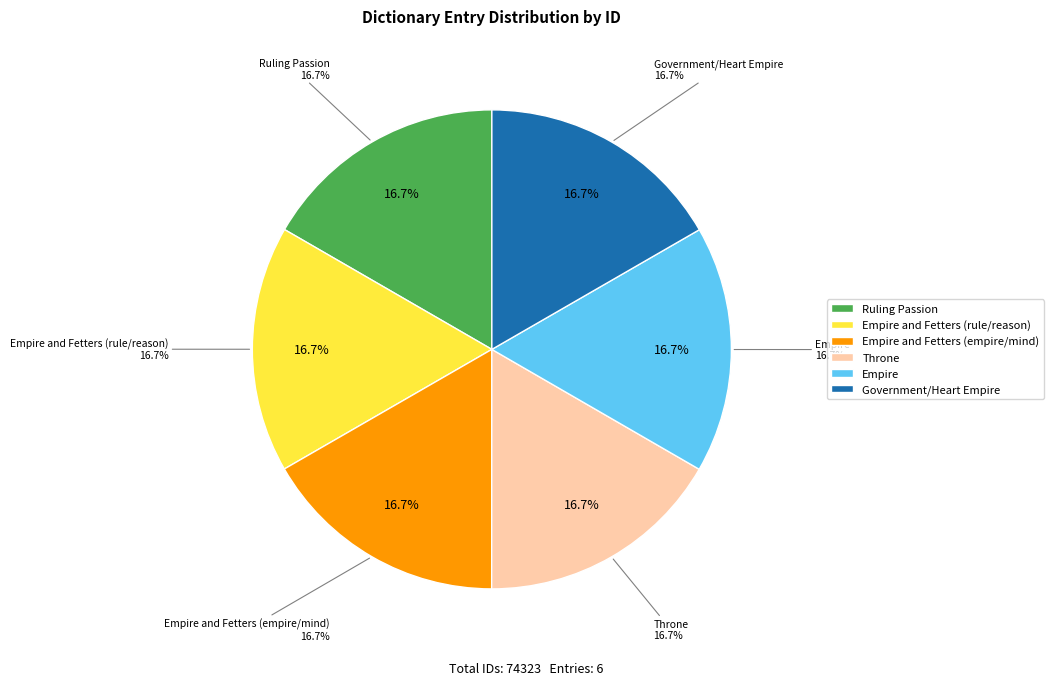

Which category has the biggest portion of the pie?

Government/Heart Empire